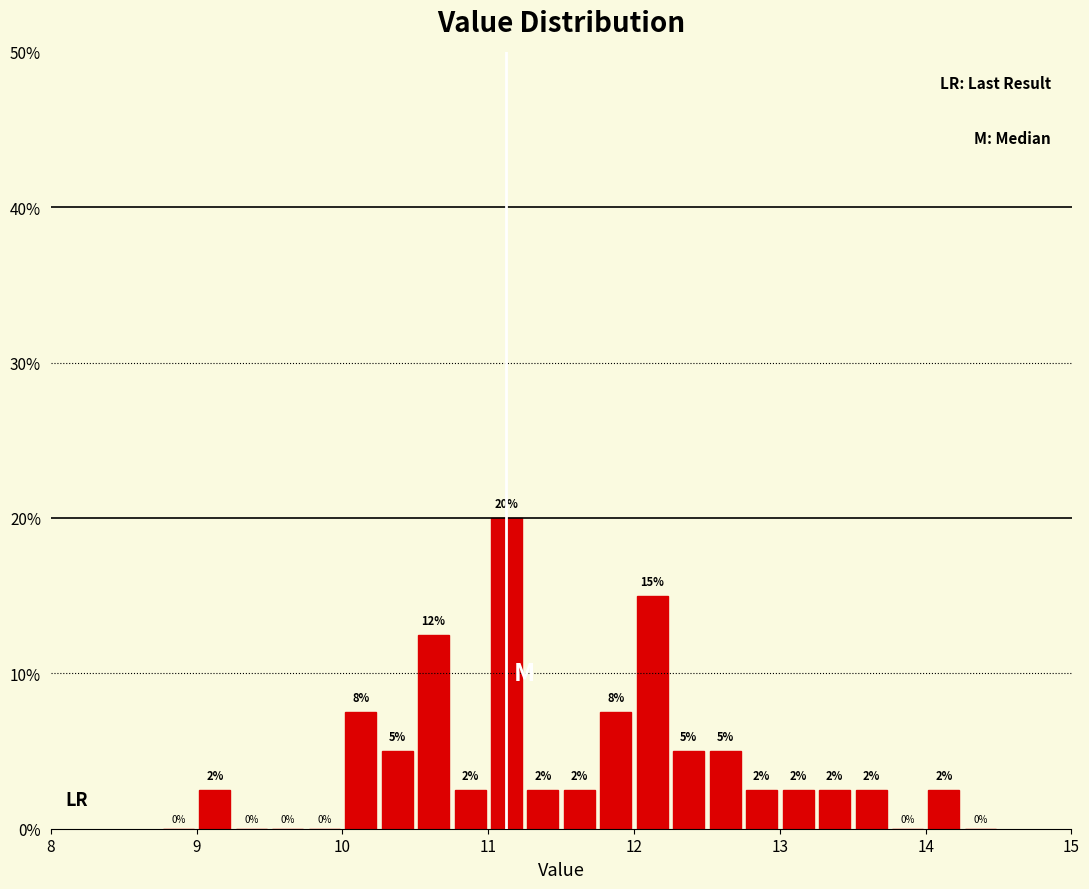

Read against the x-axis, roughly where is the centre of the tallest bar?

11.1